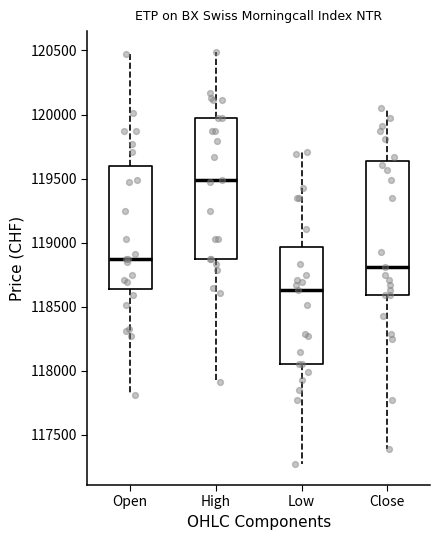

Reading left to right, transcribe this box plot: for each box, give where its median line is, the range the box spans, and where its two whiskers end, as read against the y-axis. The values are not printed on the chart, so give them approximately, as read against the axis.

Open: median 118850, box 118650 to 119600, whiskers 117800 to 120450
High: median 119500, box 118850 to 119950, whiskers 117900 to 120500
Low: median 118650, box 118050 to 118950, whiskers 117250 to 119700
Close: median 118800, box 118600 to 119650, whiskers 117400 to 120050